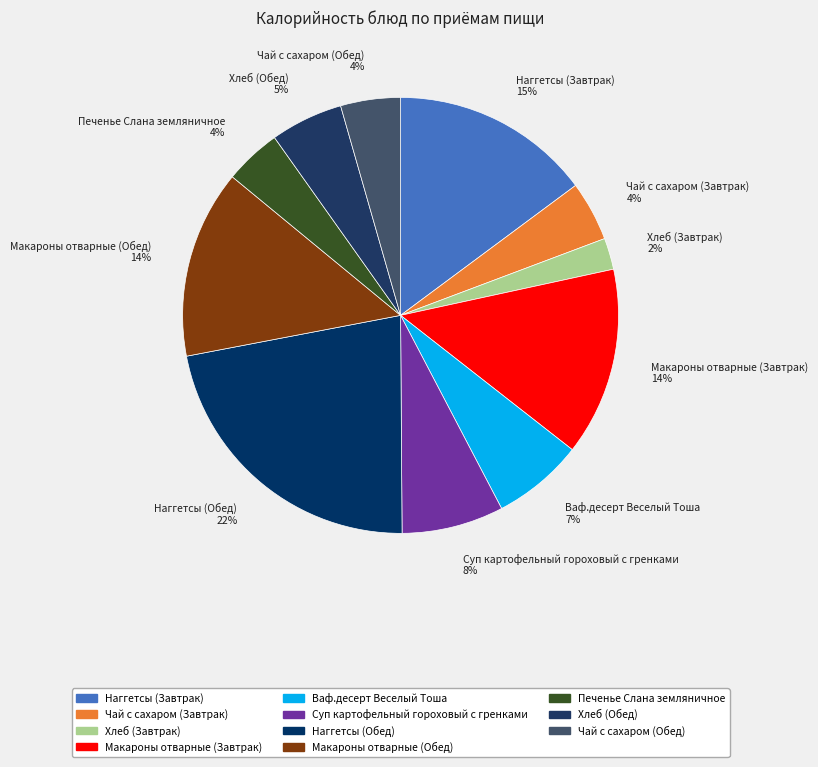

Approximately how many times larger is the value at Макароны отварные (Обед) compared to Наггетсы (Обед)?

0.6